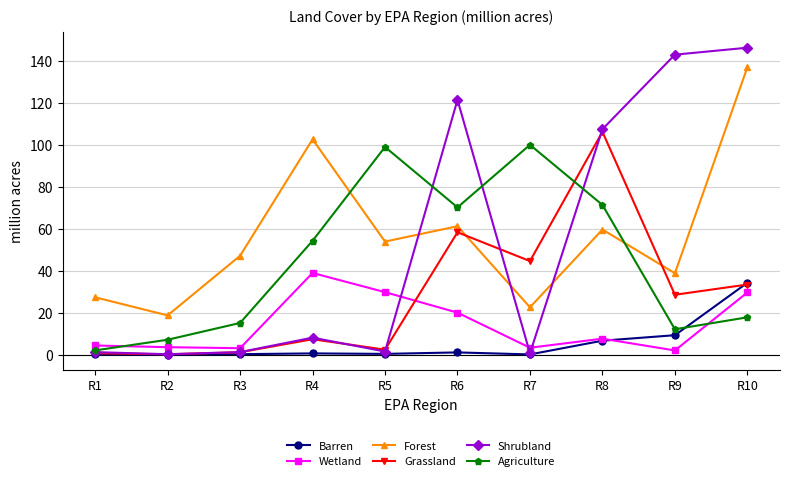

True or false: Wetland has a value of 3.2 at R3.

True